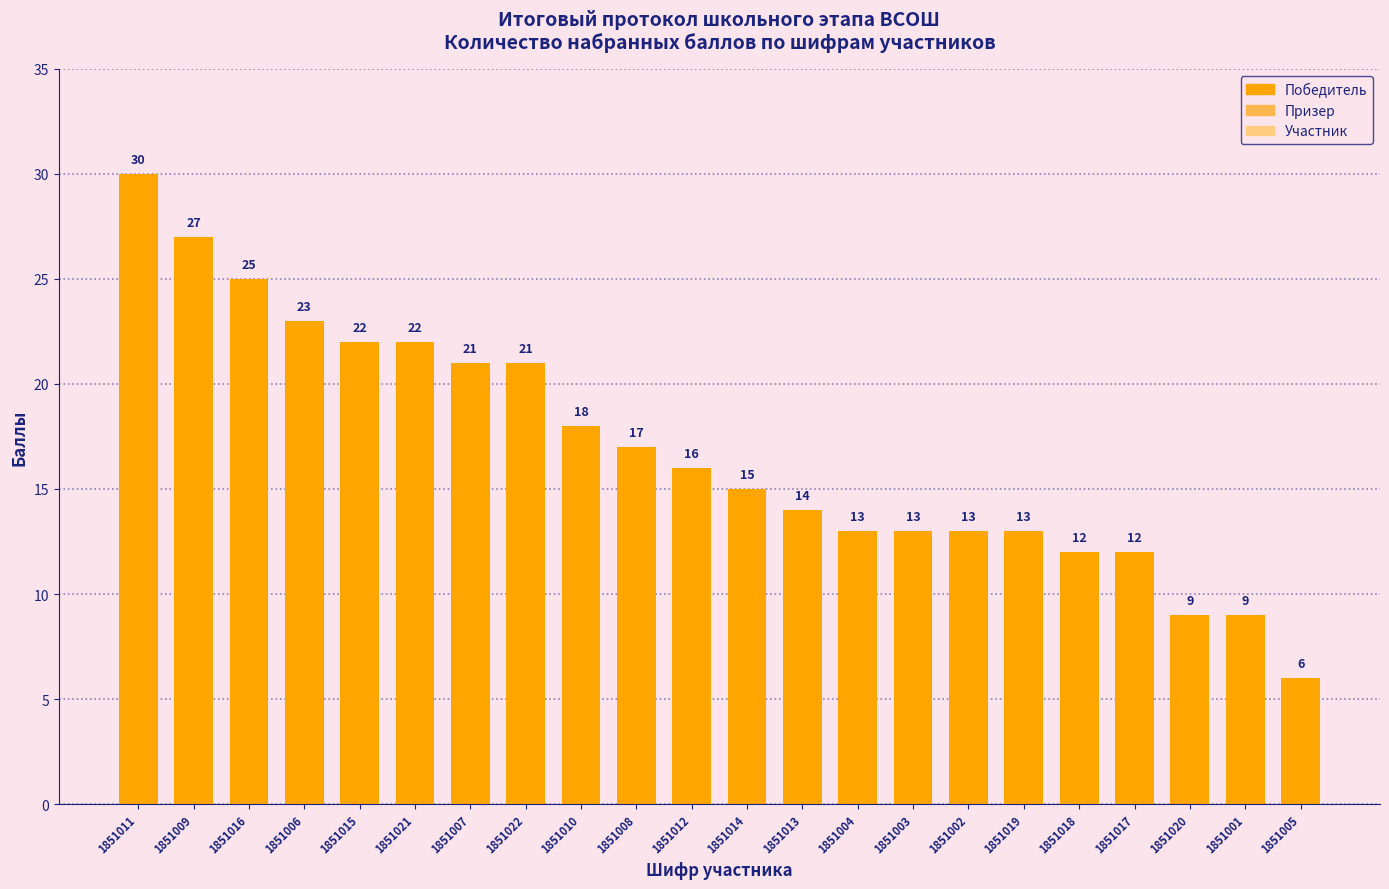

The chart shows a value of 22 at 1851014. True or false?

False